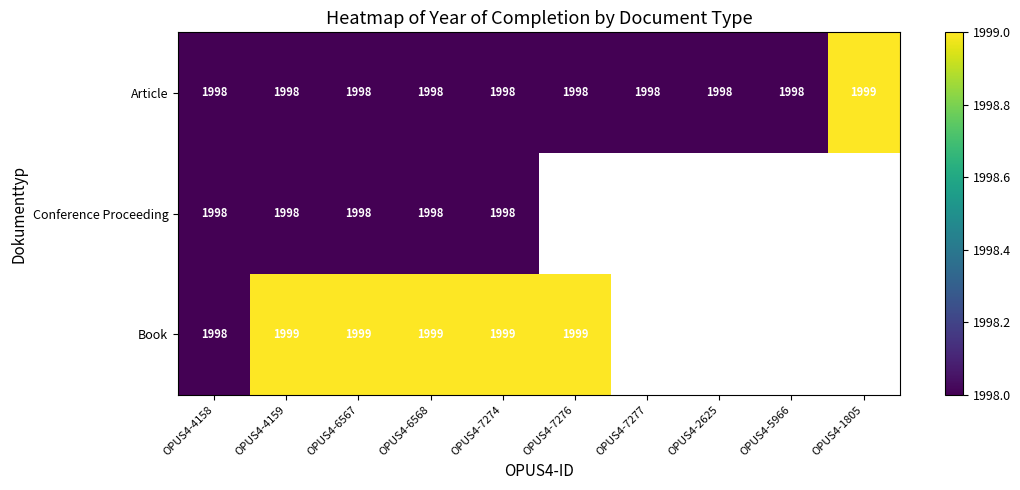

Which label corresponds to the largest value in the chart?

OPUS4-1805